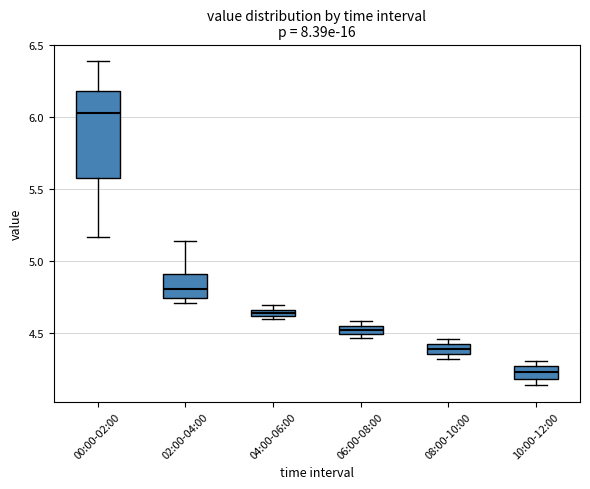

Which box's median line is the highest?

00:00-02:00